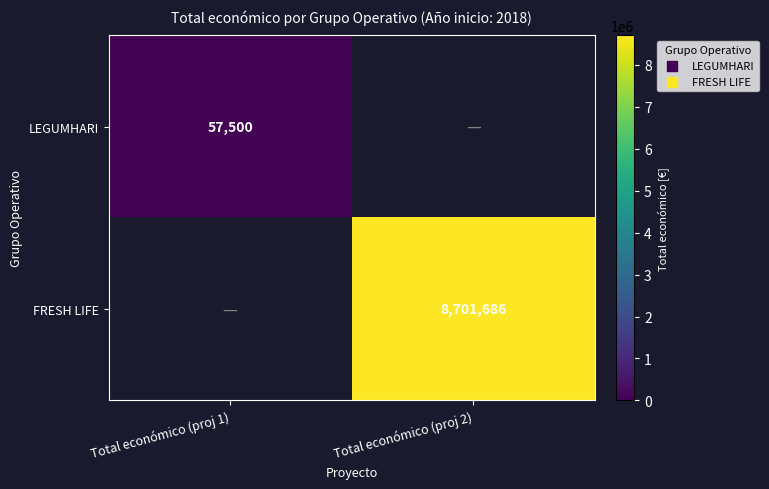

True or false: LEGUMHARI has a value of 39475 at Total económico (proj 1).

False